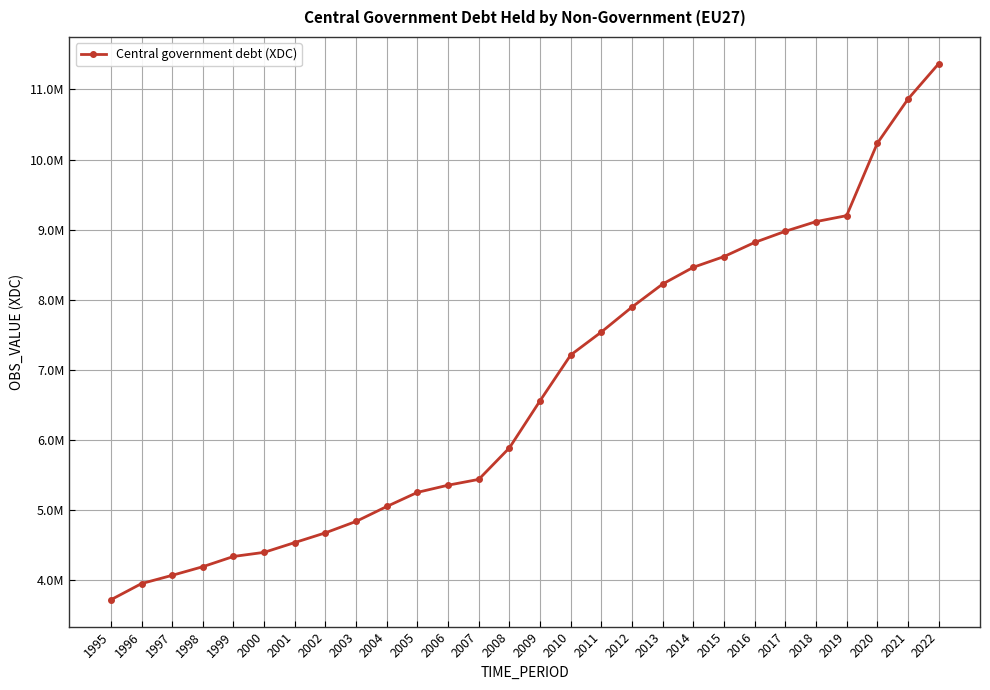

Is this an area chart (filled region under the line)?

No